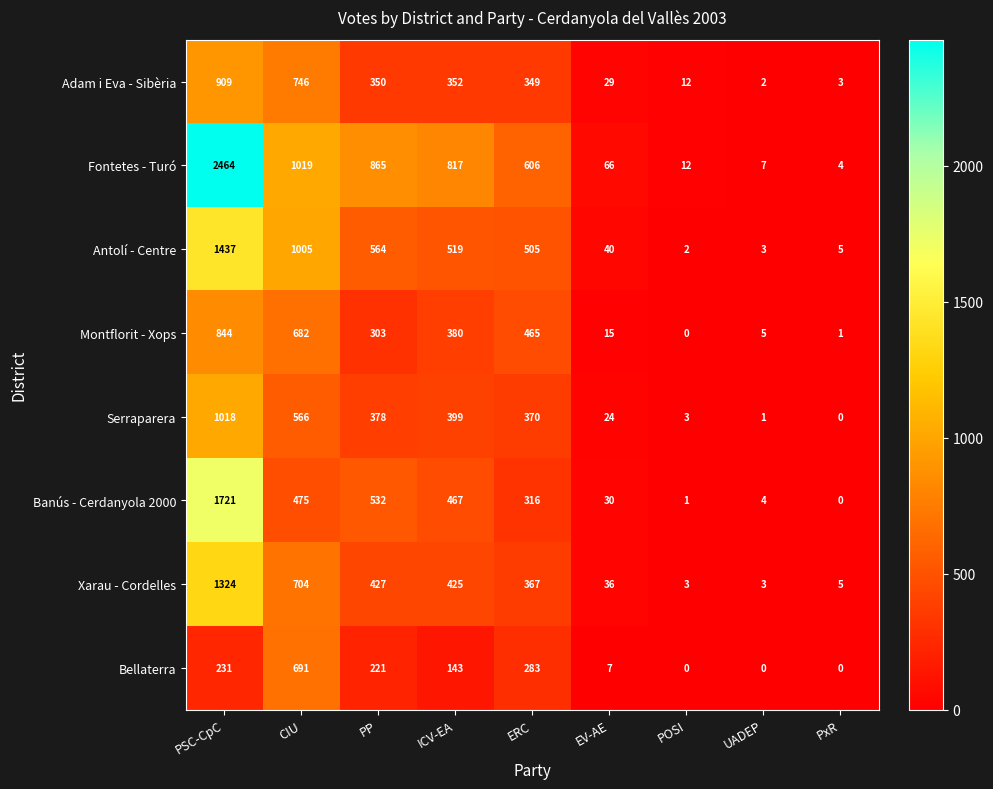

How many series are shown in this chart?

8